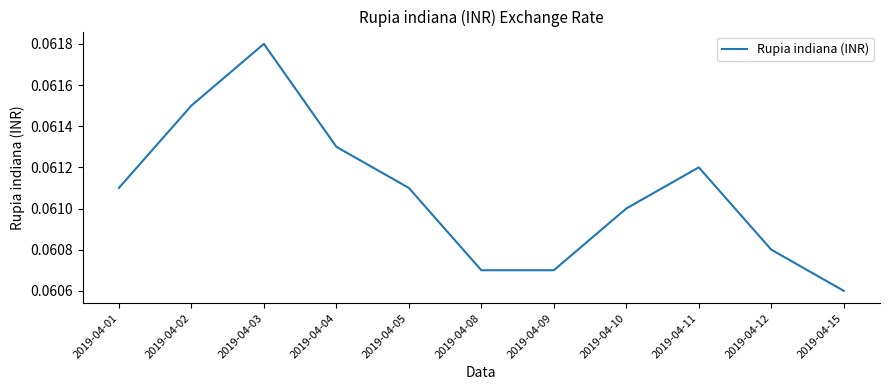

Does the chart display data point markers on the line(s)?

No